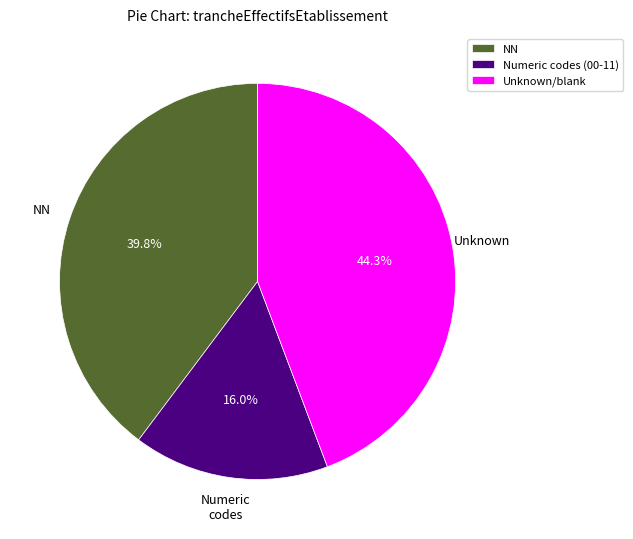

Which category has the biggest portion of the pie?

Unknown/blank